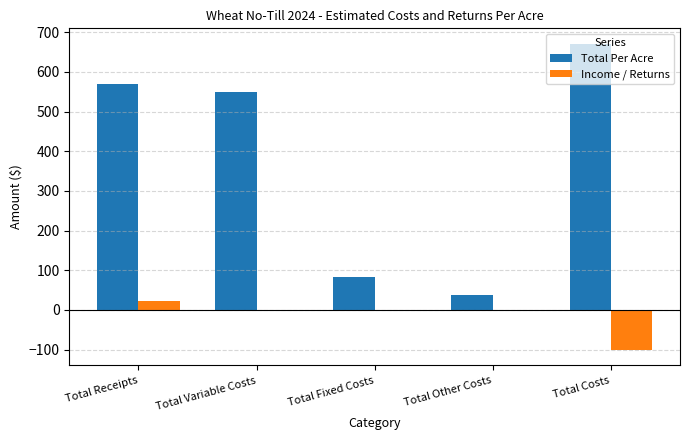

What is the sum of all Income / Returns values?

-79.7